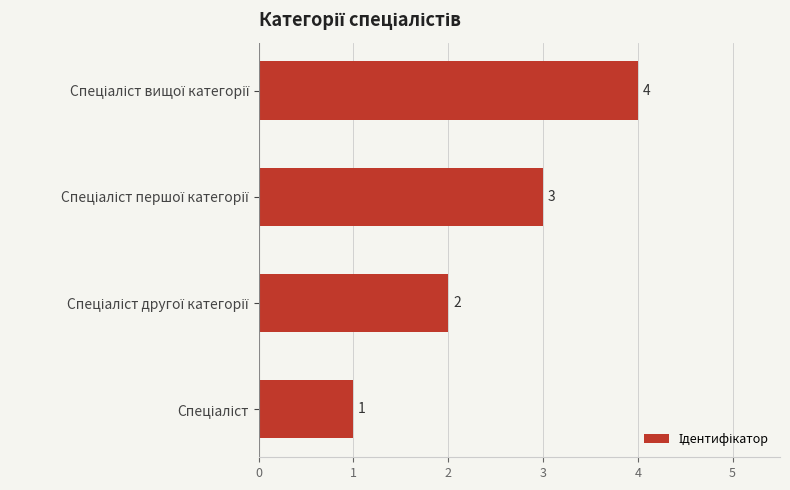

What is the sum of all values?

10